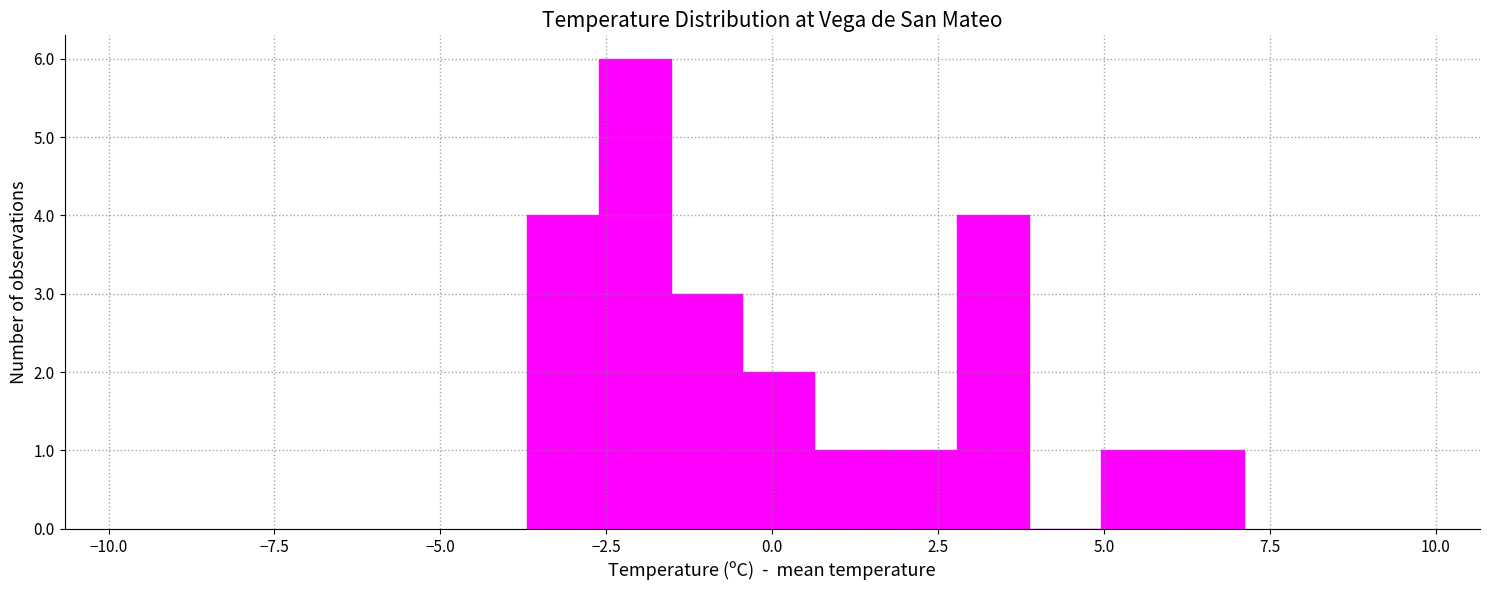

Around what value on the x-axis is the tallest bar? Give the approximate position of its centre, as read against the axis.

-2.0